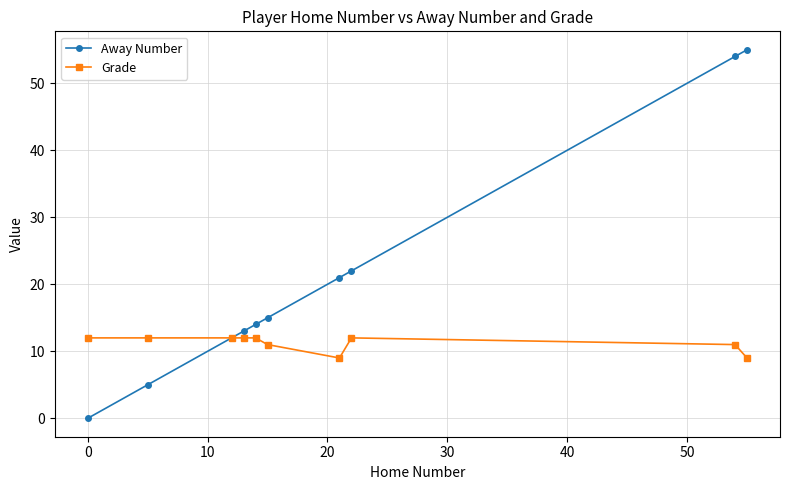

How many Grade values are between 11 and 12?

8